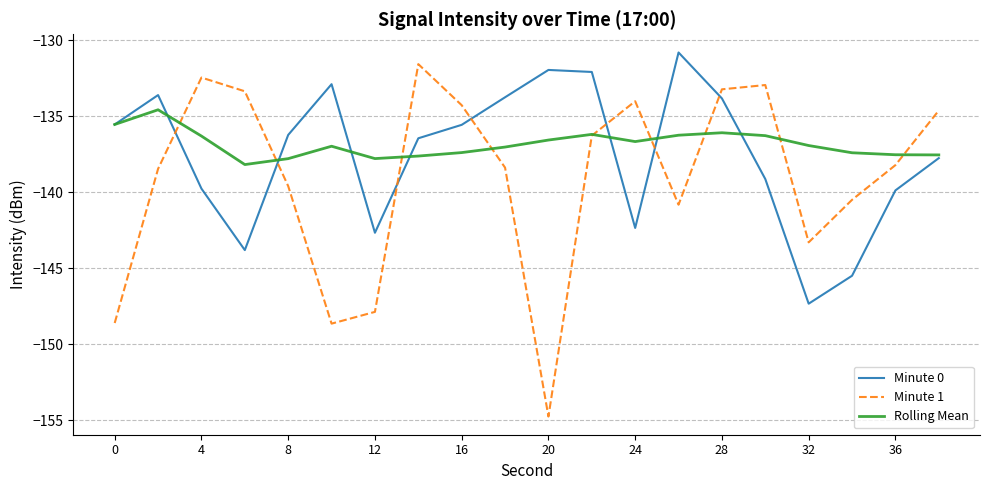

Which series has the largest range (max minus min)?

Minute 1